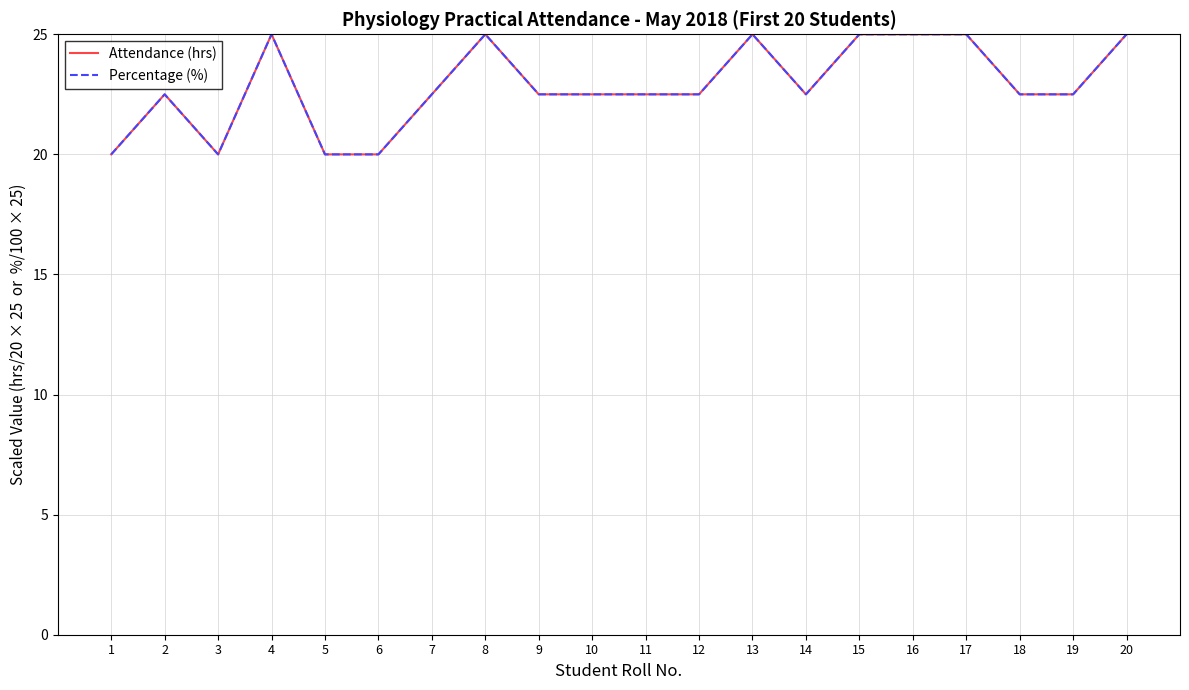

True or false: Attendance (hrs) and Percentage (%) intersect in this chart.

False